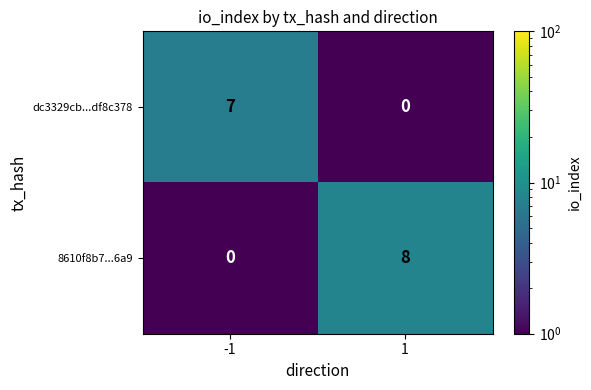

What is the total value across all series at -1?

7